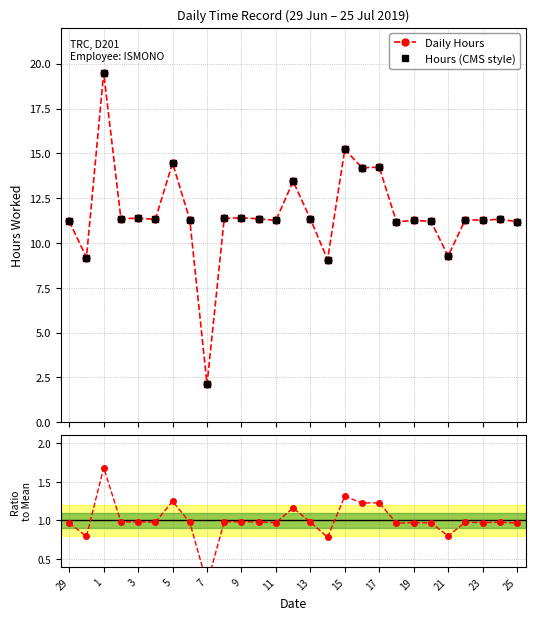

Reading left to right, list all the values displayed in this chart.

Daily Hours: 11.2	9.2	19.5	11.4	11.4	11.3	14.5	11.3	2.1	11.4	11.4	11.3	11.3	13.4	11.3	9.1	15.2	14.2	14.2	11.2	11.3	11.2	9.3	11.3	11.3	11.3	11.2
Hours (CMS style): 11.2	9.2	19.5	11.4	11.4	11.3	14.5	11.3	2.1	11.4	11.4	11.3	11.3	13.4	11.3	9.1	15.2	14.2	14.2	11.2	11.3	11.2	9.3	11.3	11.3	11.3	11.2
Ratio to Mean: 1.0	0.8	1.7	1.0	1.0	1.0	1.2	1.0	0.2	1.0	1.0	1.0	1.0	1.2	1.0	0.8	1.3	1.2	1.2	1.0	1.0	1.0	0.8	1.0	1.0	1.0	1.0